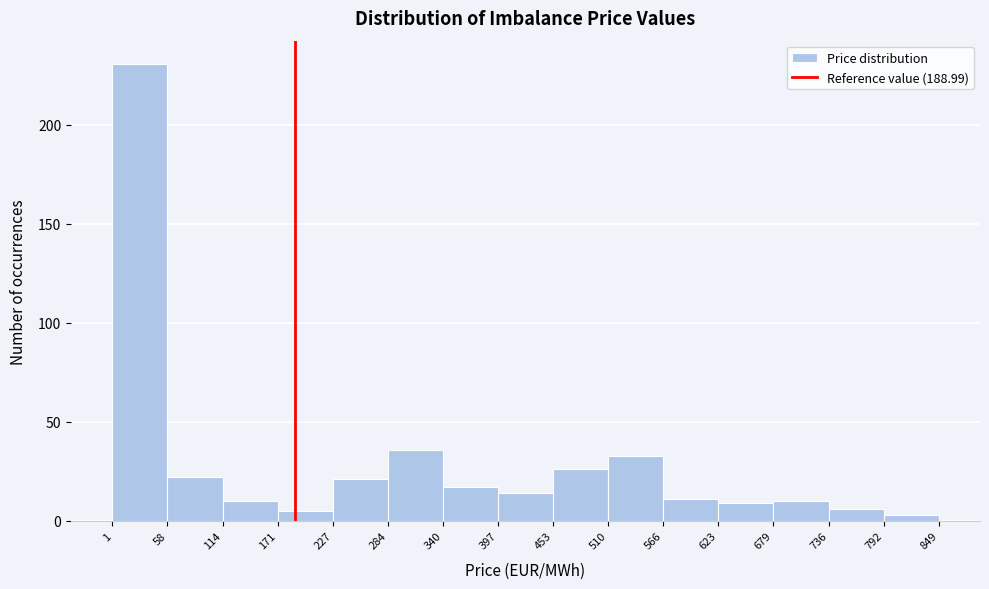

Over which range of the x-axis is the bar tallest?

1 to 58